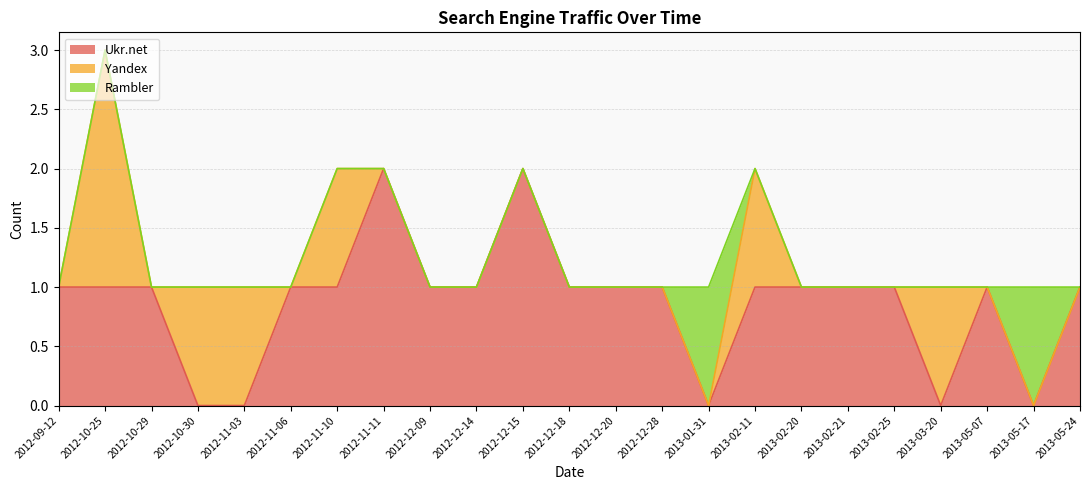

Is it true that Ukr.net equals 1 at 2013-02-20?

True